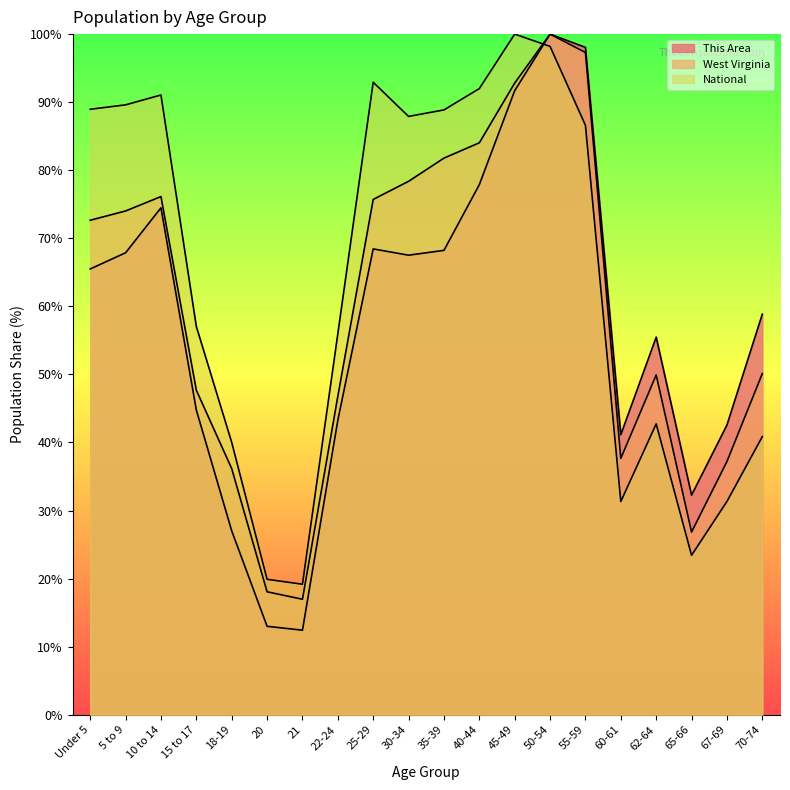

What is the value of the This Area point at the 17th from the left?

55.5